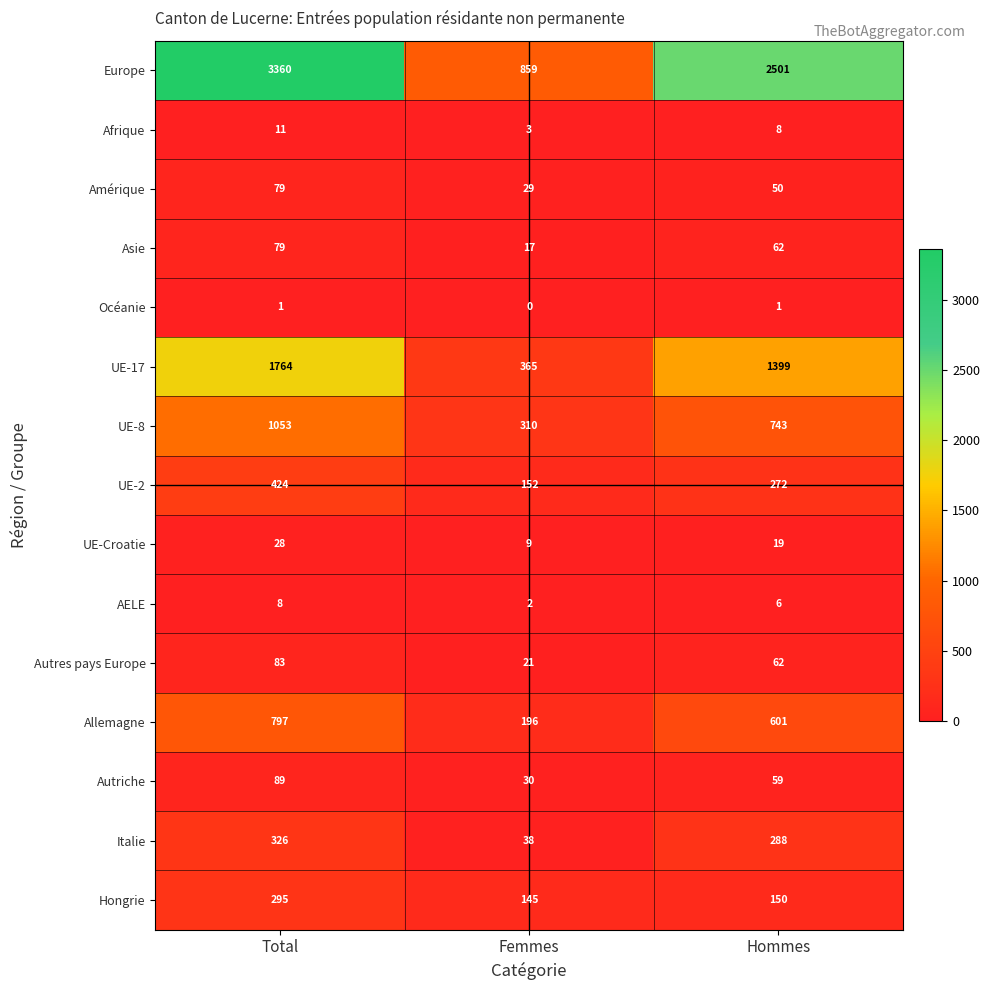

Which series has the largest range (max minus min)?

Europe